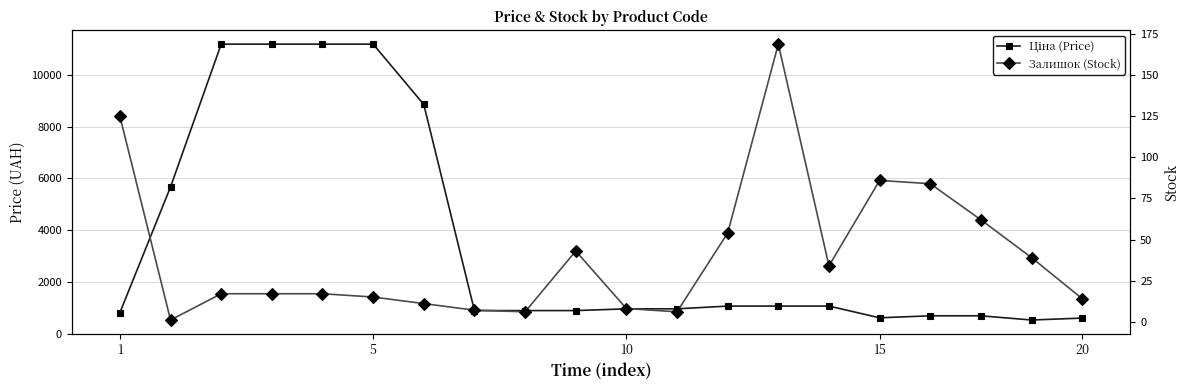

How many categories are shown in the chart?

20